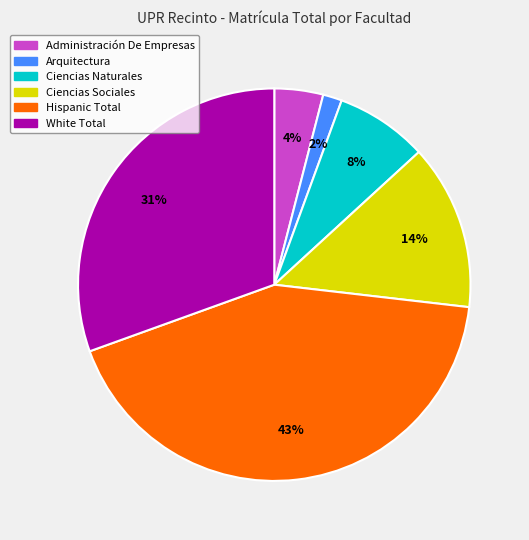

To the nearest percent, what is the average slice percentage?

17%